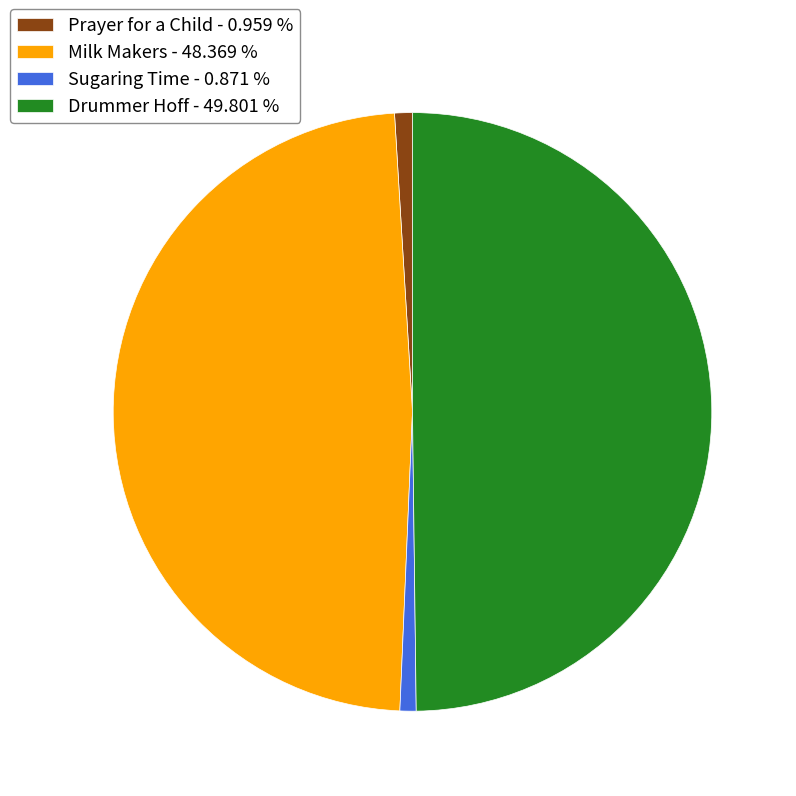

How many slices are in this pie chart?

4